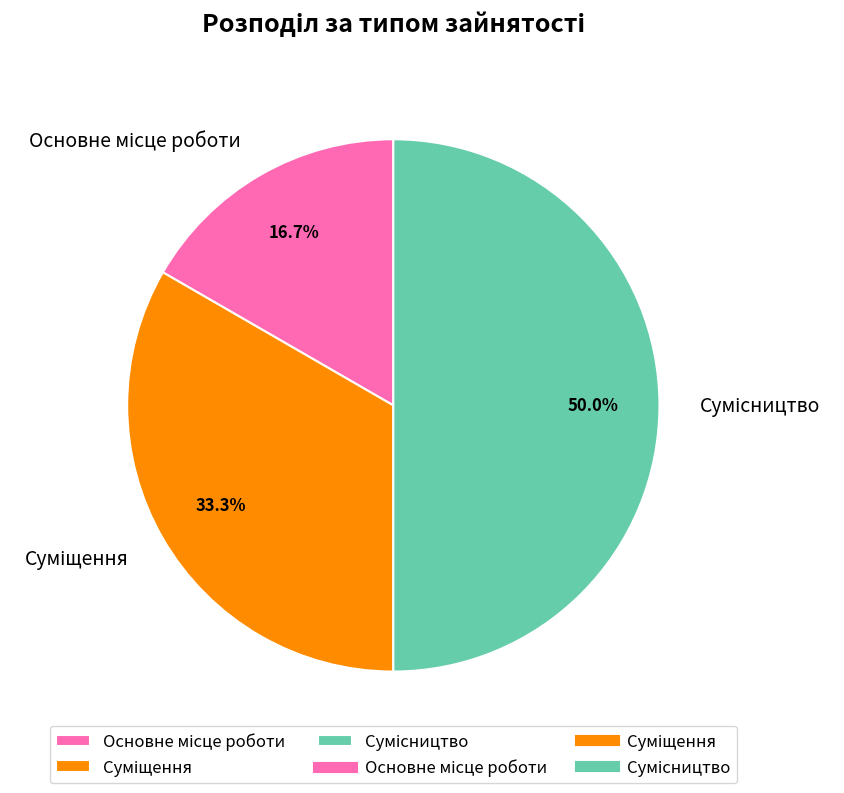

True or false: Сумісництво accounts for 39% of the total.

False